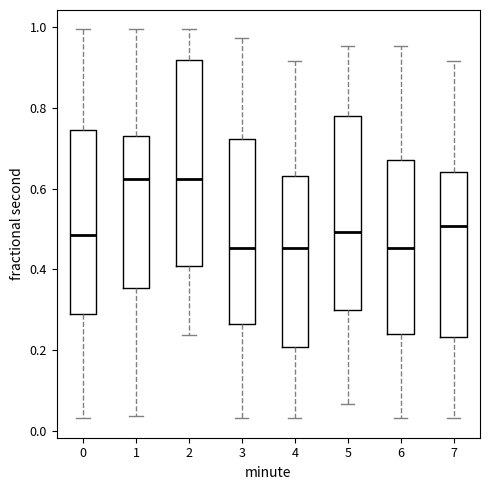

Reading left to right, read every box against the y-axis: the position of its median line, the range the box covers, and the ends of its whiskers. The values are not printed on the chart, so give them approximately, as read against the axis.

0: median 0.48, box 0.28 to 0.74, whiskers 0.04 to 1.00
1: median 0.62, box 0.36 to 0.72, whiskers 0.04 to 1.00
2: median 0.62, box 0.40 to 0.92, whiskers 0.24 to 1.00
3: median 0.46, box 0.26 to 0.72, whiskers 0.04 to 0.98
4: median 0.46, box 0.20 to 0.64, whiskers 0.04 to 0.92
5: median 0.50, box 0.30 to 0.78, whiskers 0.06 to 0.96
6: median 0.46, box 0.24 to 0.68, whiskers 0.04 to 0.96
7: median 0.50, box 0.24 to 0.64, whiskers 0.04 to 0.92